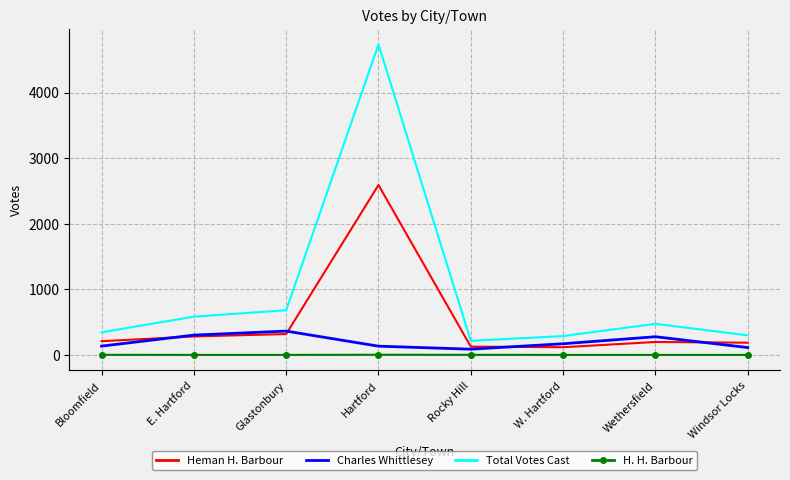

True or false: Total Votes Cast and Charles Whittlesey intersect in this chart.

False